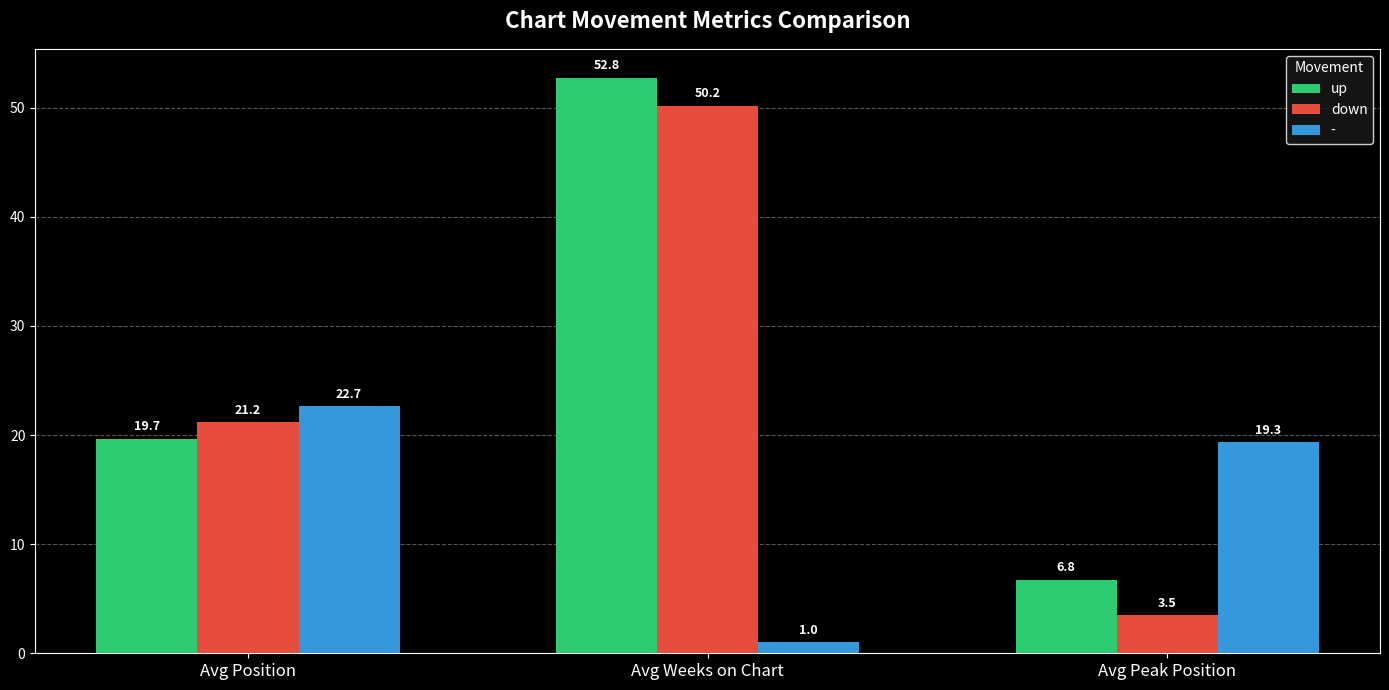

Read the down value at Avg Position.

21.2